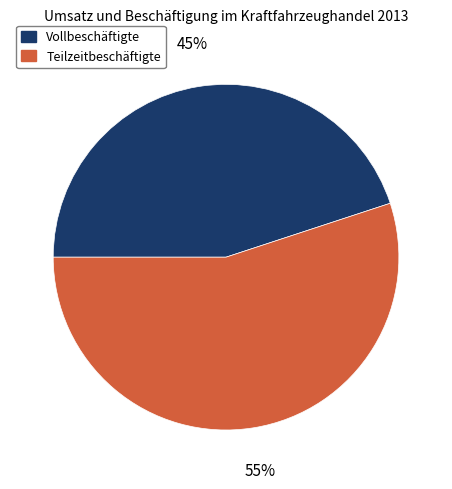

Is there any slice that represents more than half of the pie?

Yes